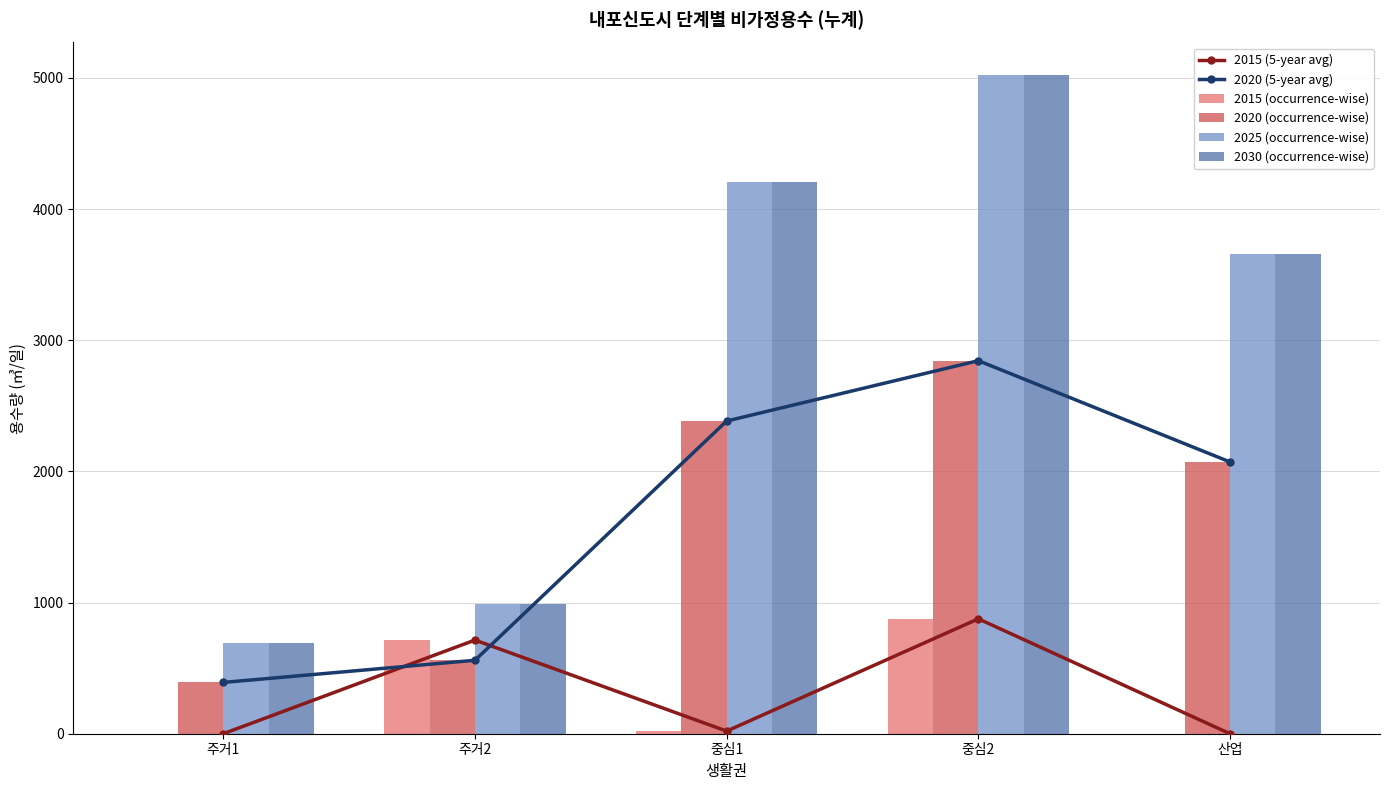

What is the value of the 2030 (occurrence-wise) bar at the 1st from the left?

690